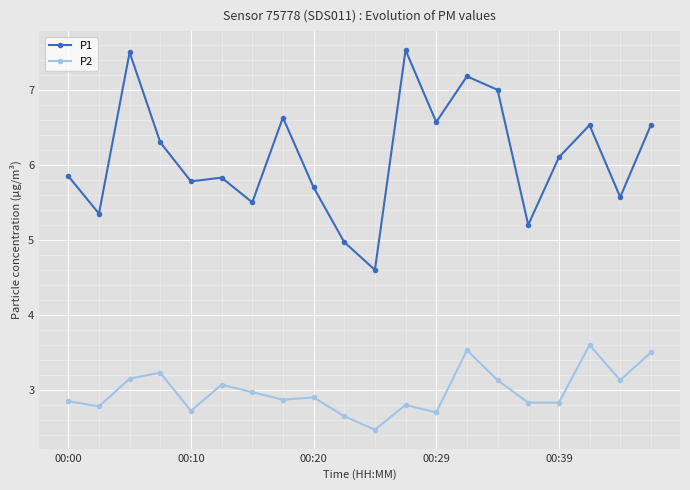

True or false: P2 and P1 cross at least once.

False